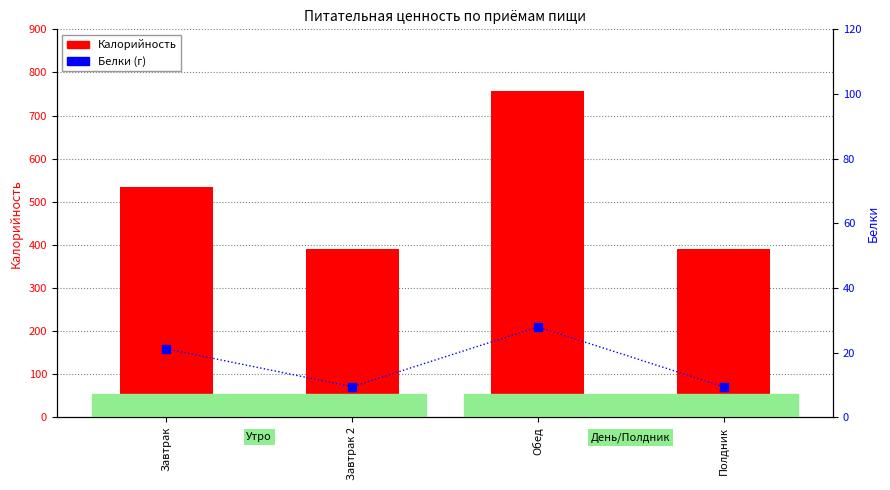

Which series contains the highest Y value?

Калорийность